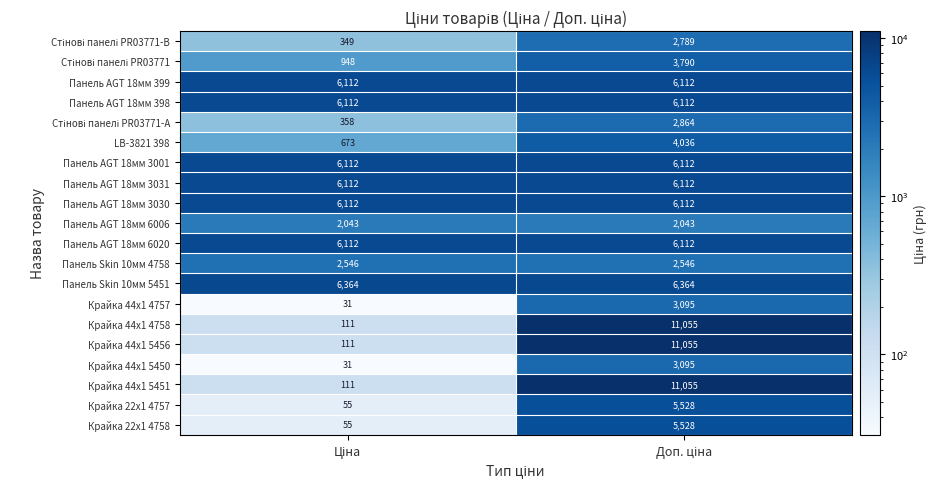

What is the average value of the Панель AGT 18мм 398 series?

6112